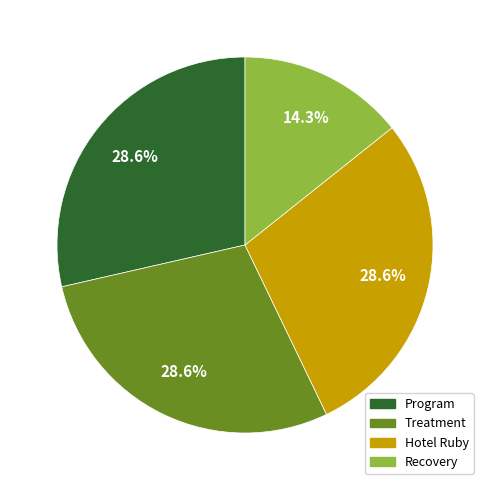

Do Treatment and Program together represent more than half of the pie?

Yes